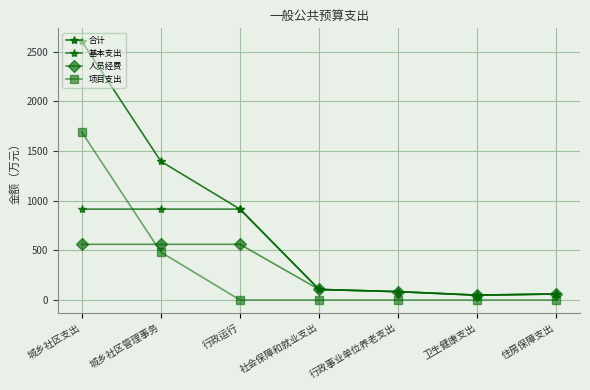

Is the value of 基本支出 at 社会保障和就业支出 greater than the value of 人员经费 at 社会保障和就业支出?

No